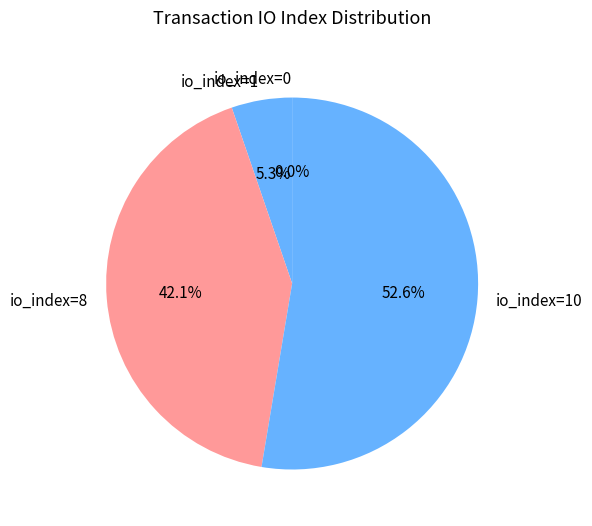

The io_index=10 slice represents 46% of the pie. True or false?

False